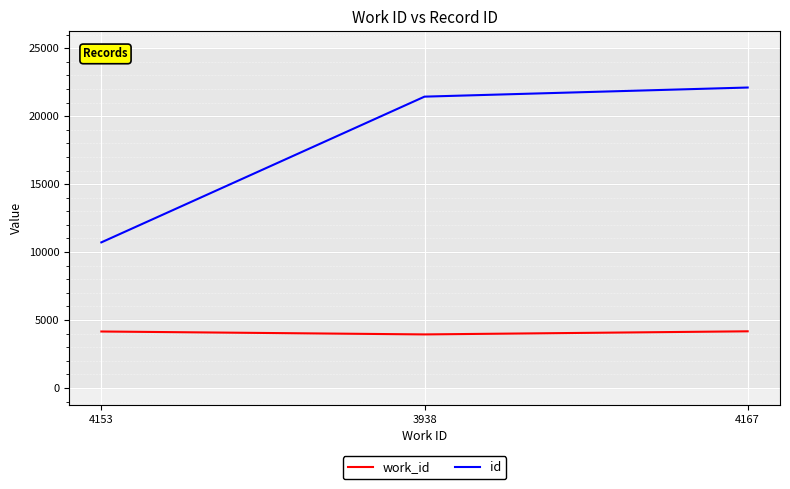

True or false: work_id has a value of 4153 at 4153.

True